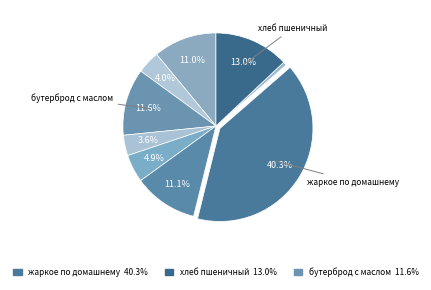

How many slices are in this pie chart?

9